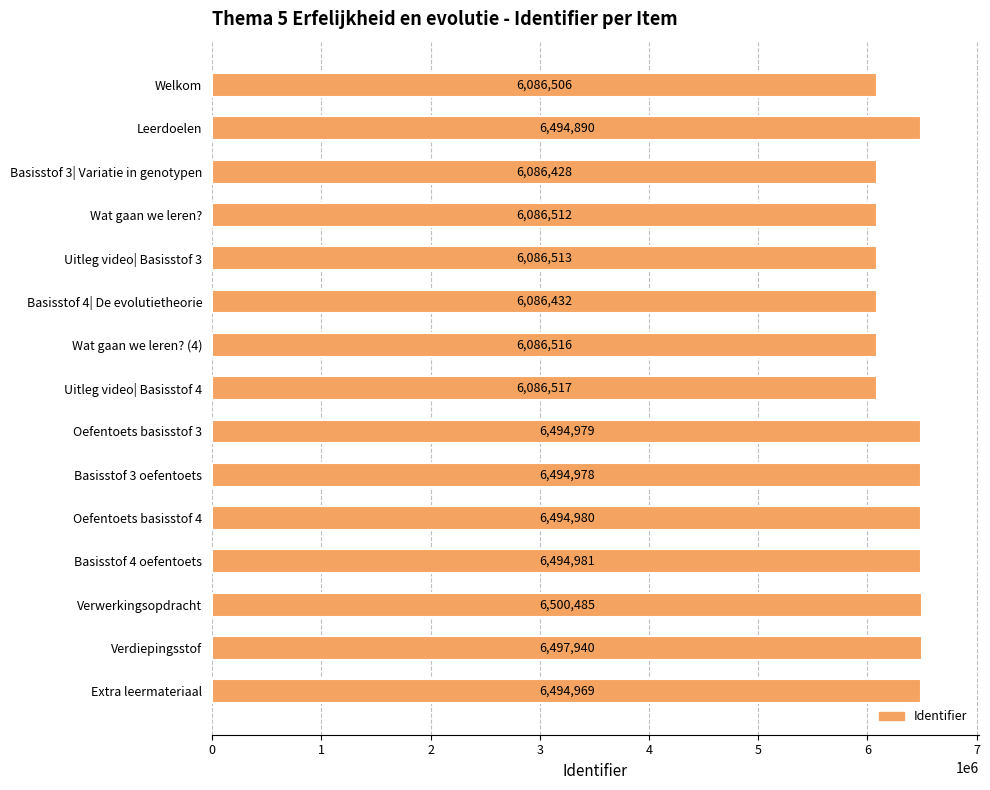

Reading bottom to top, list all the values displayed in this chart.

6494969	6497940	6500485	6494981	6494980	6494978	6494979	6086517	6086516	6086432	6086513	6086512	6086428	6494890	6086506